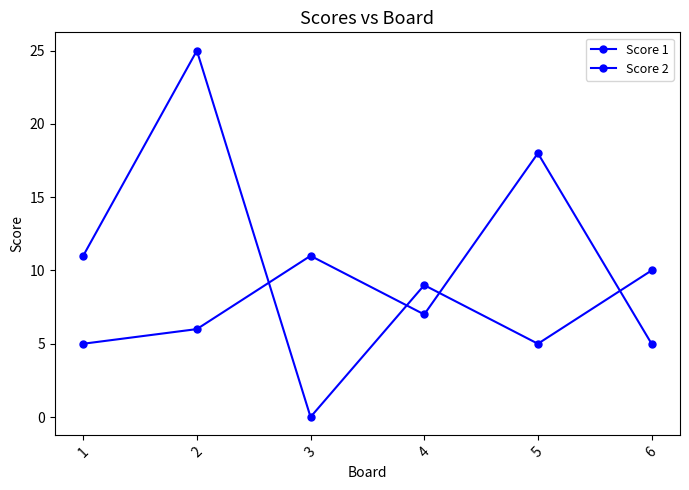

Is the value of Score 2 at 5 greater than the value of Score 1 at 2?

No